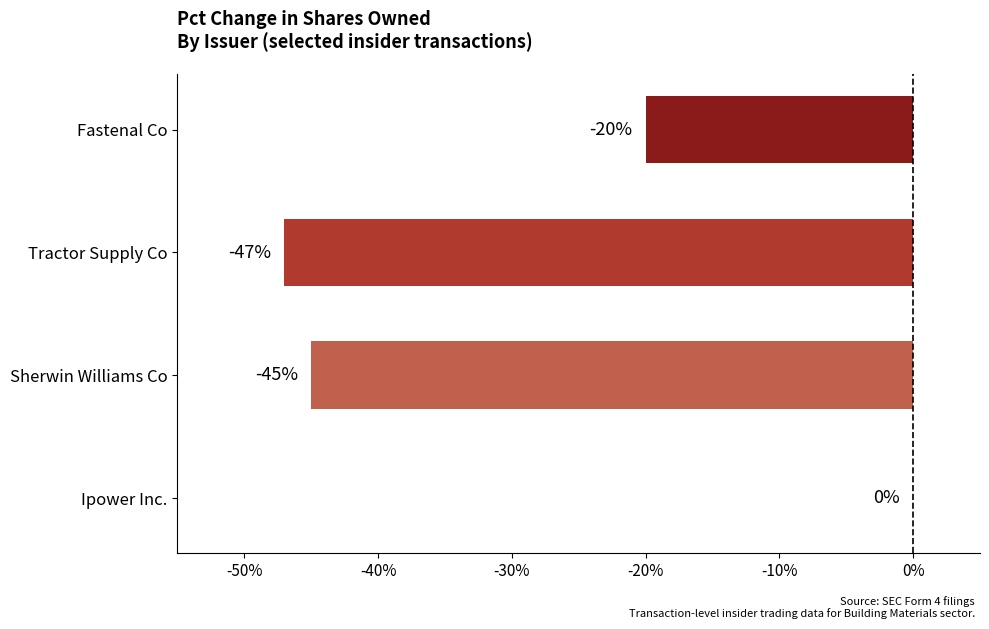

Reading top to bottom, extract all data points from this chart.

Fastenal Co=-20	Tractor Supply Co=-47	Sherwin Williams Co=-45	Ipower Inc.=0